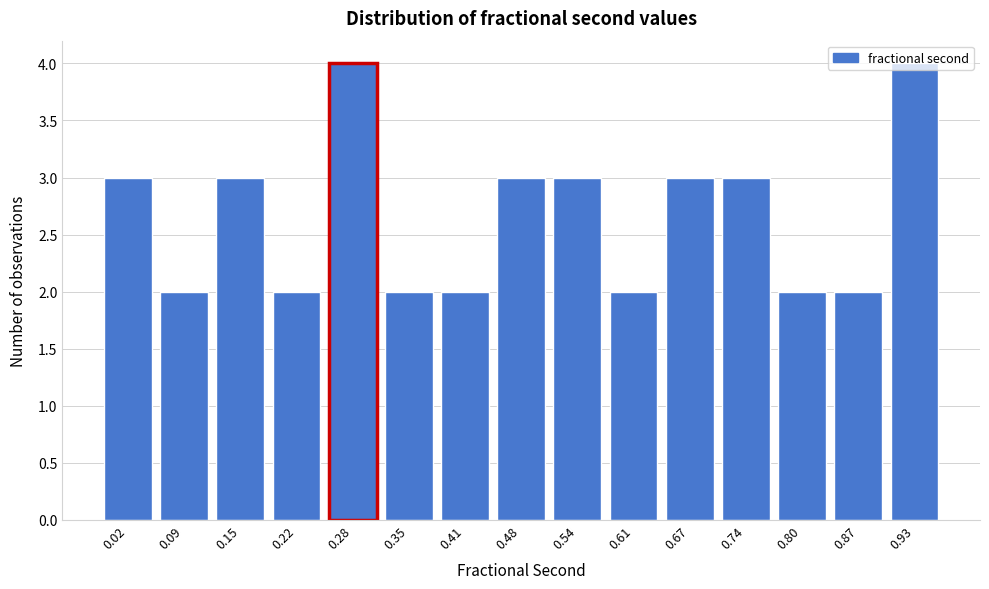

What is the sum of all values?

40